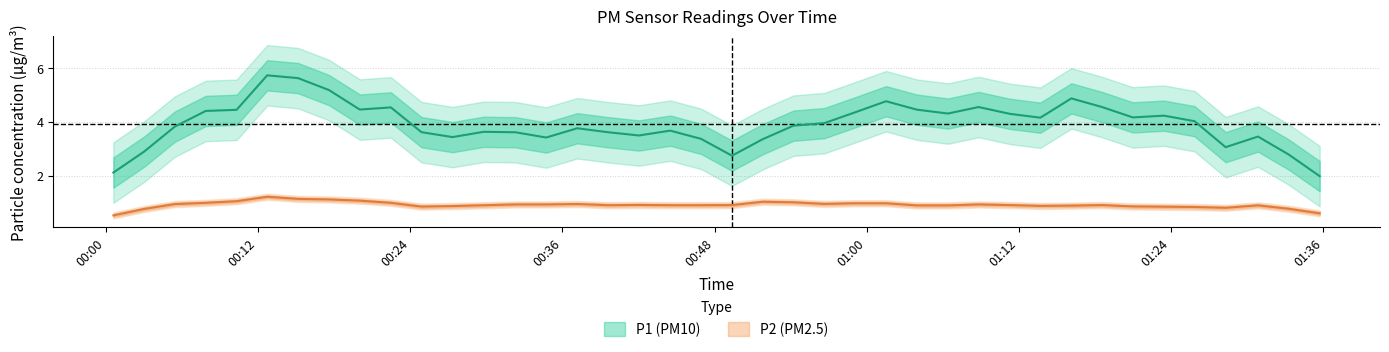

True or false: P2 has more than 0 points higher than both neighbors.

True